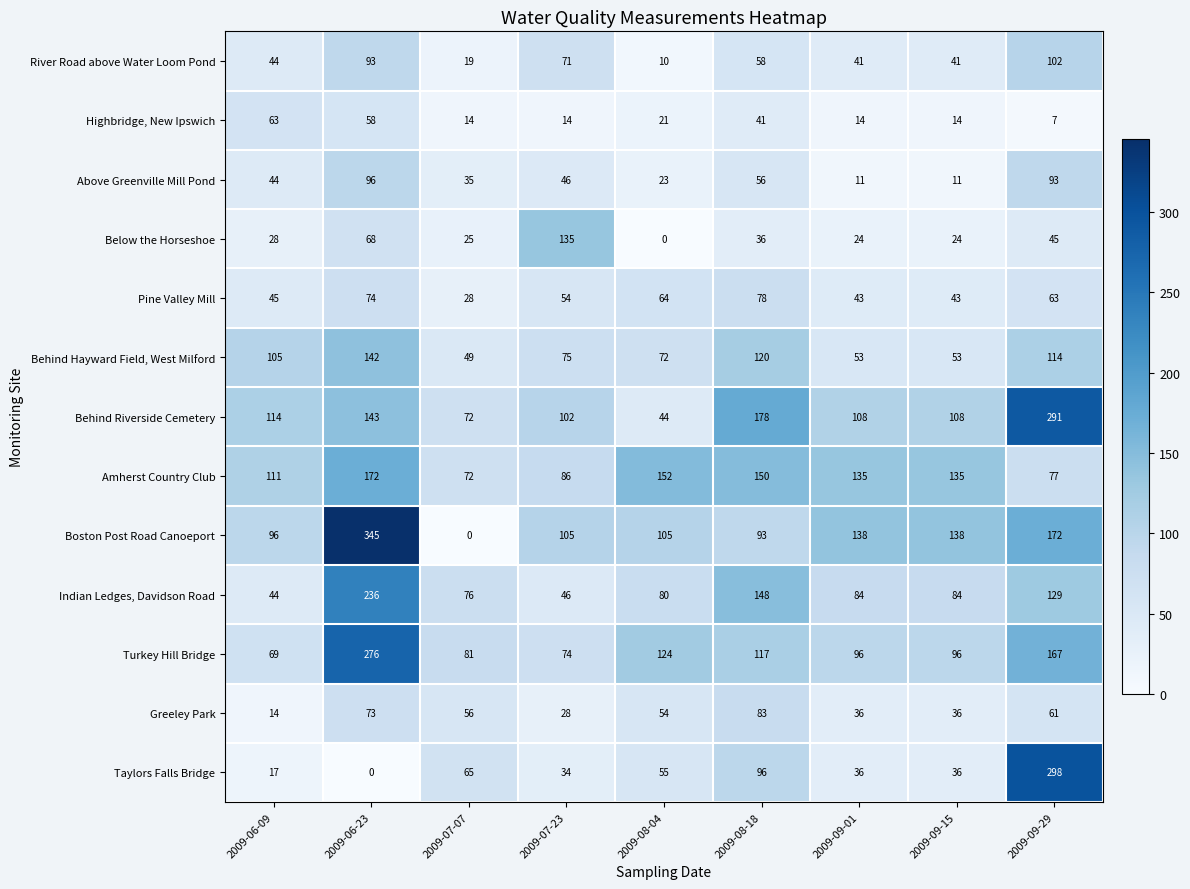

Which series has the largest total across all categories?

Boston Post Road Canoeport